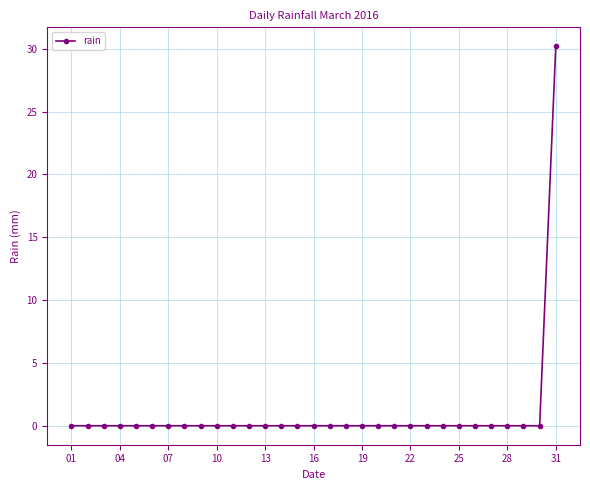

What is the average value?

1.0